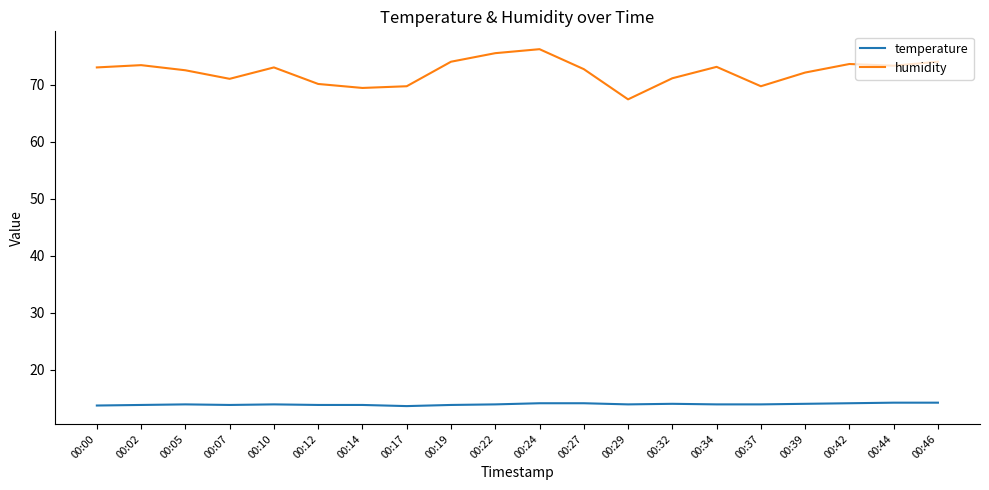

What is the greatest value displayed?

76.2